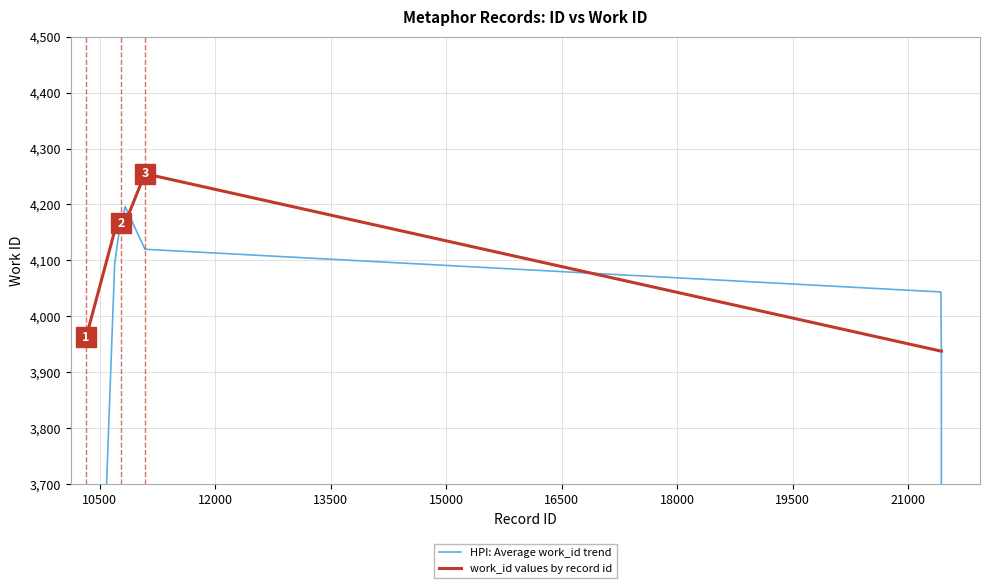

Where is work_id values by record id nearest to the value 4096?

10500